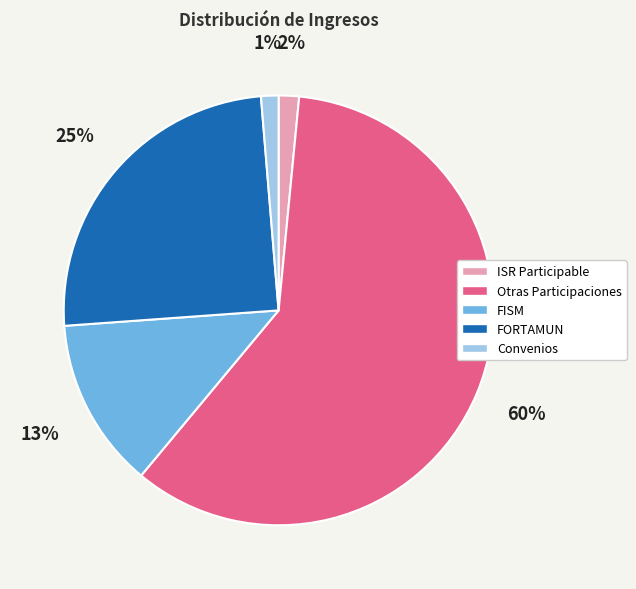

Which has a higher value, Convenios or Otras Participaciones?

Otras Participaciones